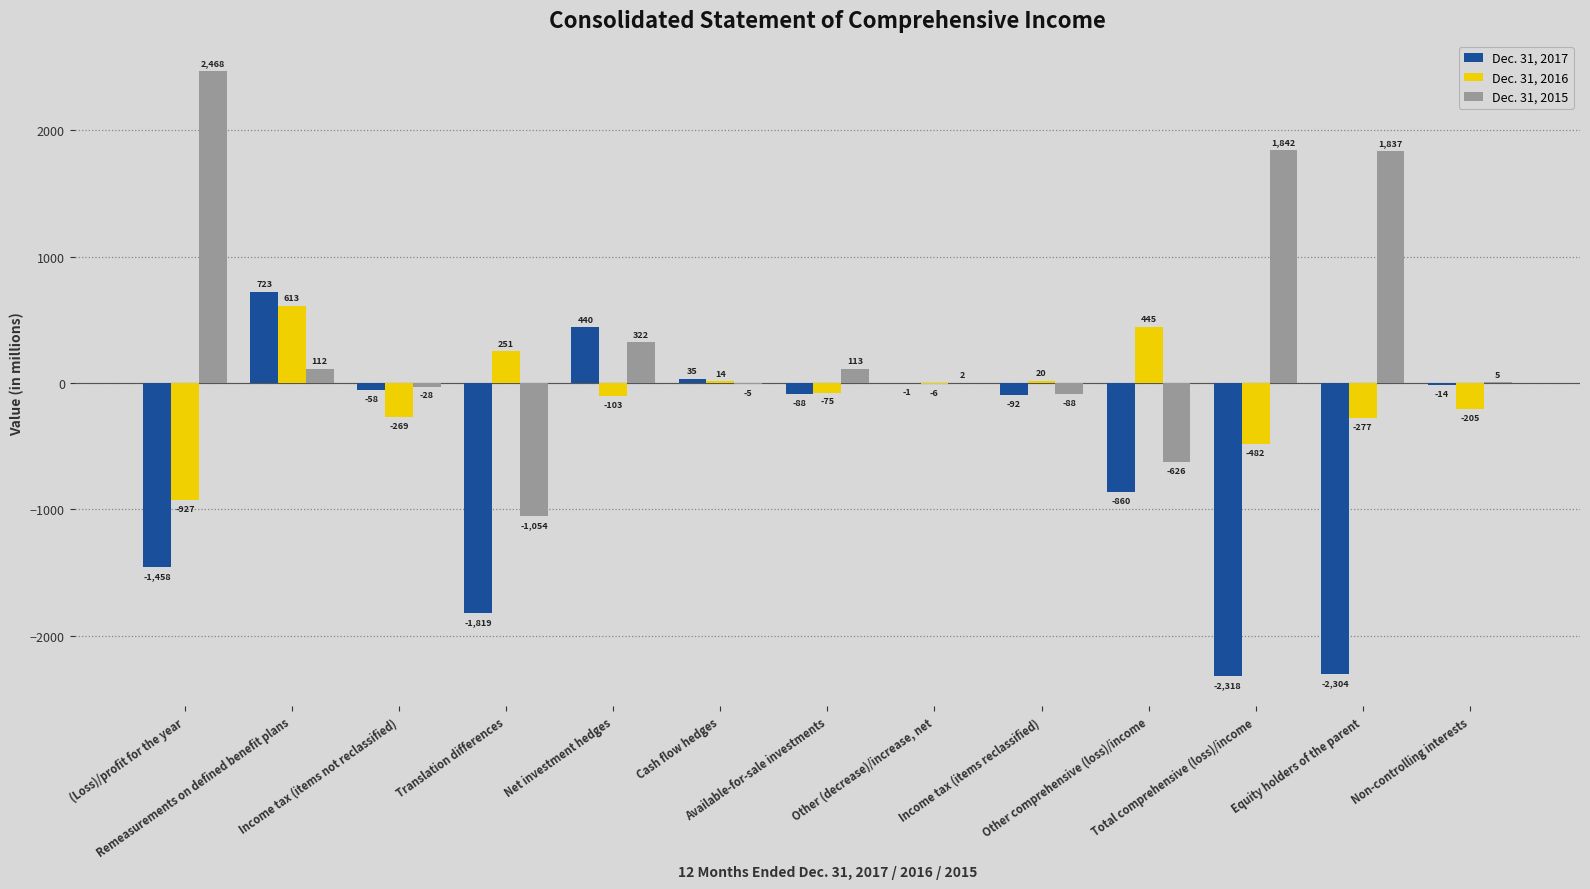

How many values in Dec. 31, 2016 are above zero?

5